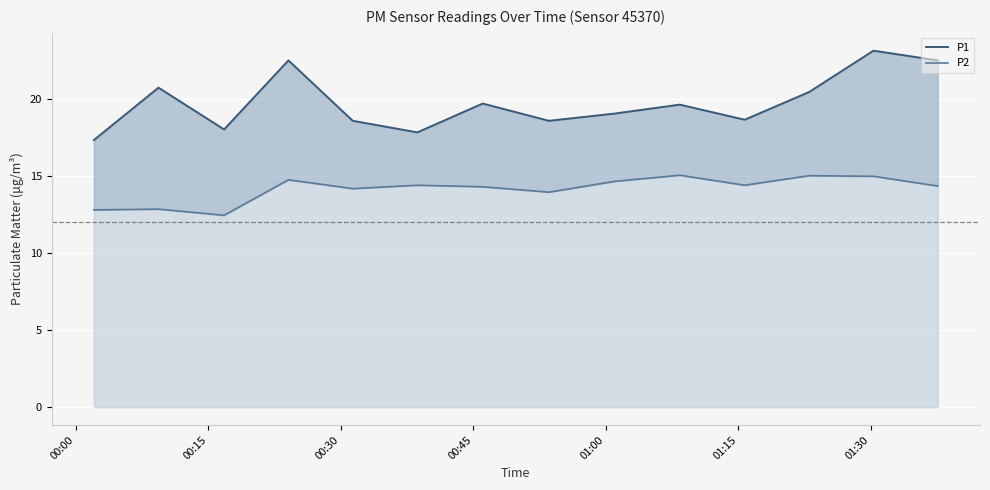

Reading left to right, transcribe all the data shown in this chart.

P1: 17.3	20.7	18.0	22.5	18.6	17.8	19.7	18.6	19.1	19.6	18.6	20.4	23.1	22.5
P2: 12.8	12.8	12.4	14.8	14.2	14.4	14.3	13.9	14.7	15.1	14.4	15.0	15.0	14.3